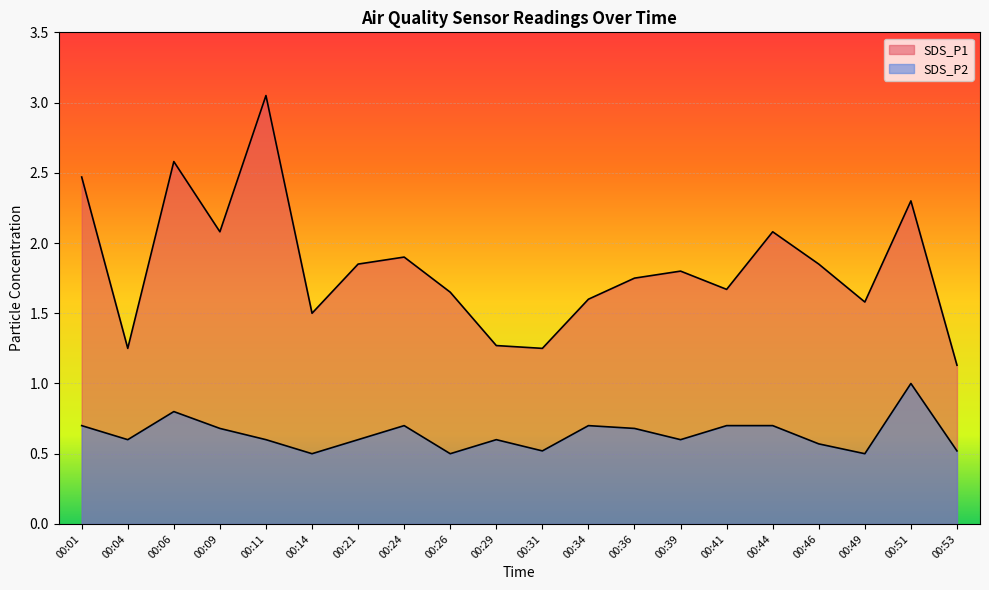

Which series has the widest spread of values?

SDS_P1